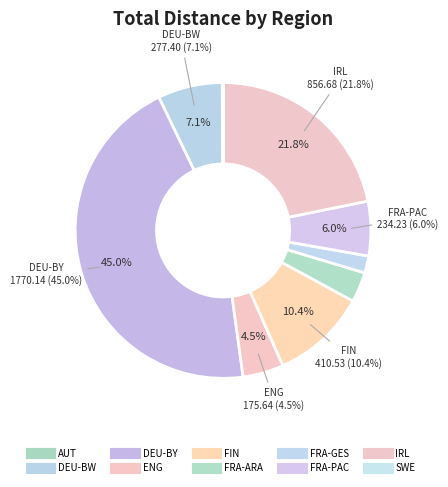

What portion of the pie excludes FRA-GES?

99.4%